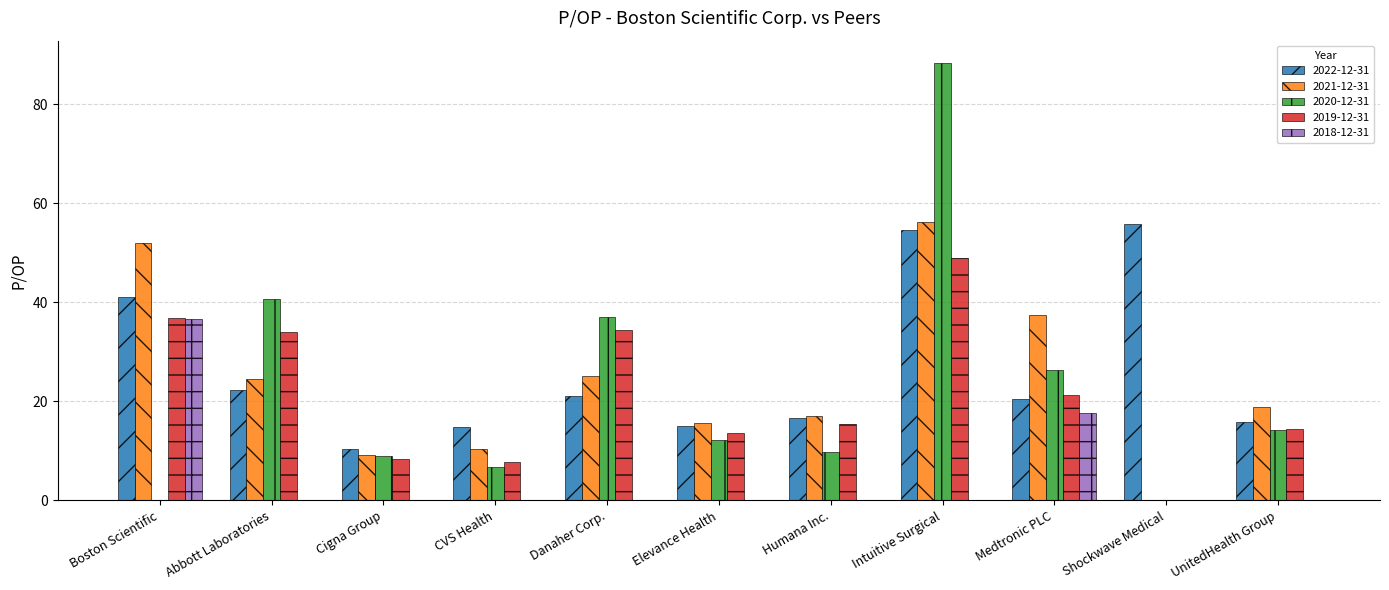

How many data points in 2022-12-31 are above 20?

6